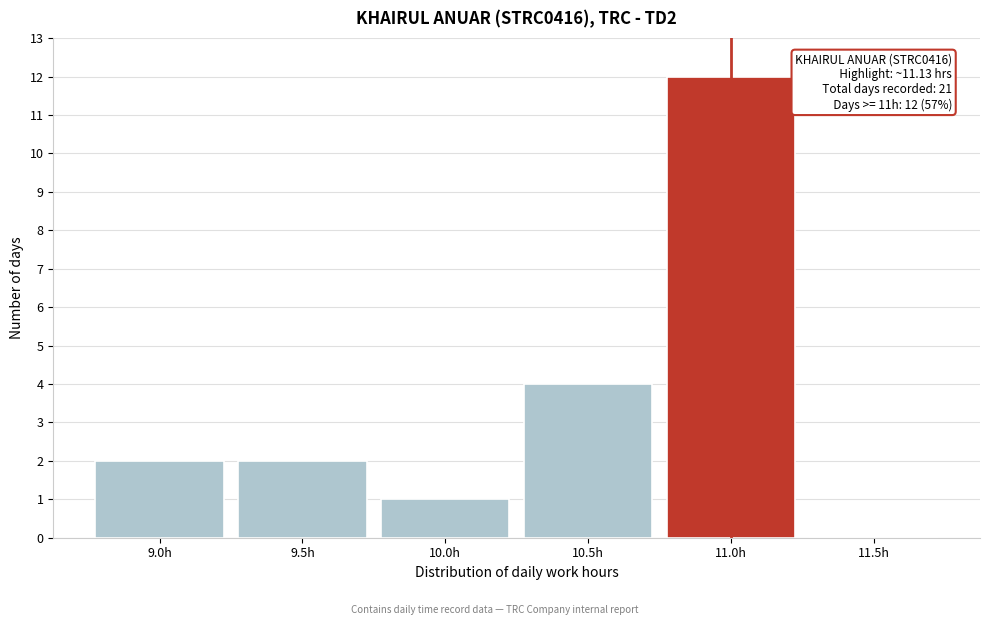

Reading right to left, transcribe all the data shown in this chart.

11.5h=0	11.0h=12	10.5h=4	10.0h=1	9.5h=2	9.0h=2